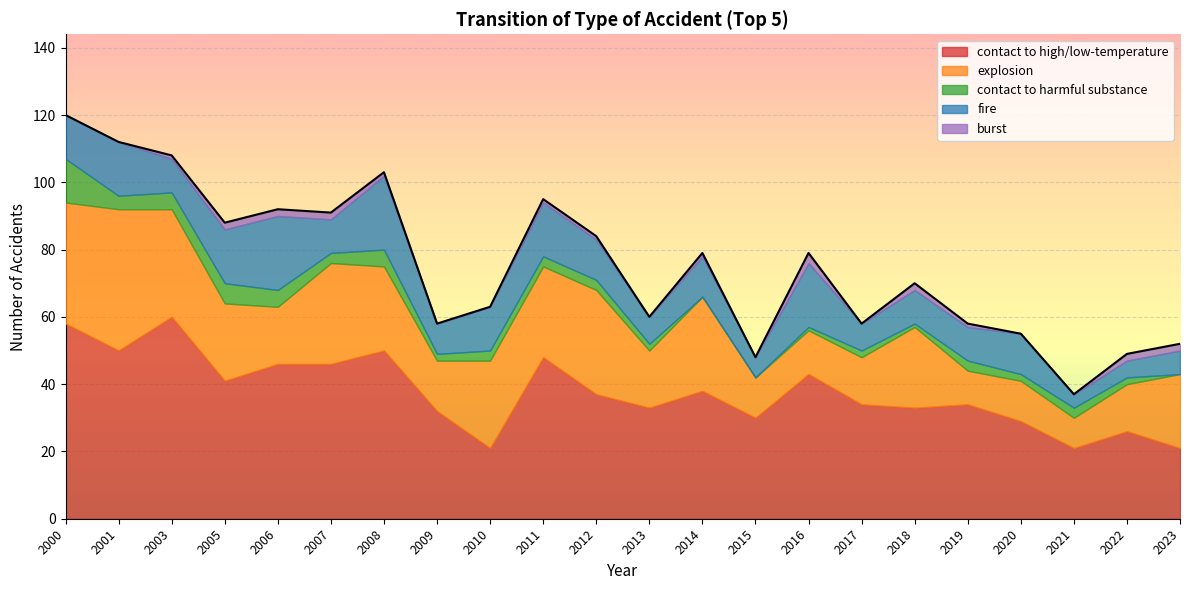

Reading left to right, extract all data points from this chart.

contact to high/low-temperature: 58	50	60	41	46	46	50	32	21	48	37	33	38	30	43	34	33	34	29	21	26	21
explosion: 36	42	32	23	17	30	25	15	26	27	31	17	28	12	13	14	24	10	12	9	14	22
contact to harmful substance: 13	4	5	6	5	3	5	2	3	3	3	2	0	0	1	2	1	3	2	3	2	0
fire: 13	16	10	16	22	10	22	9	13	16	12	8	12	6	19	8	10	10	12	4	5	7
burst: 0	0	1	2	2	2	1	0	0	1	1	0	1	0	3	0	2	1	0	0	2	2